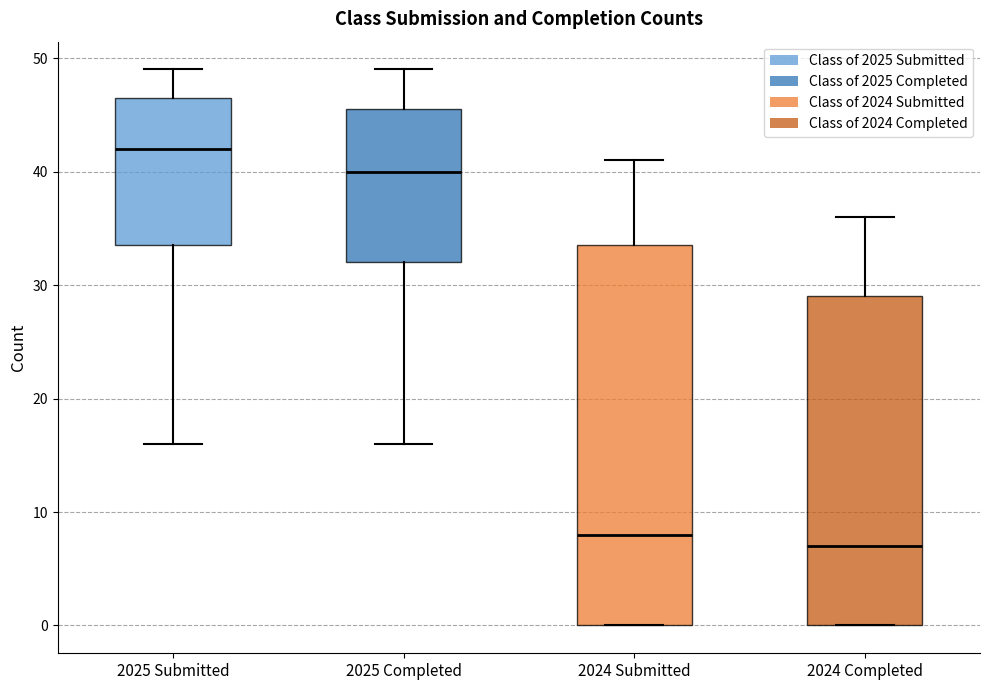

Which box's median line is the lowest?

2024 Completed